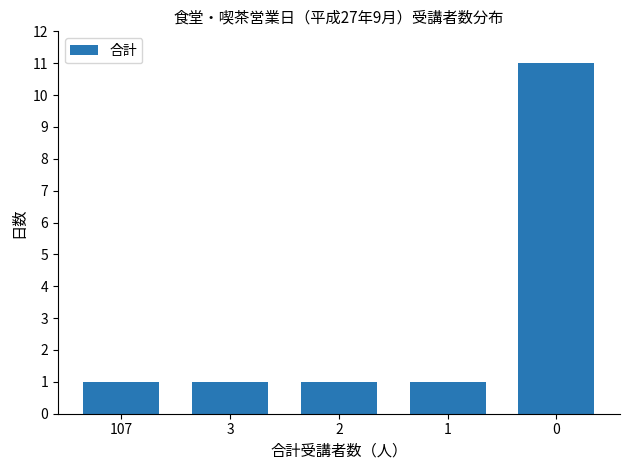

The chart shows a value of 1 at 1. True or false?

True